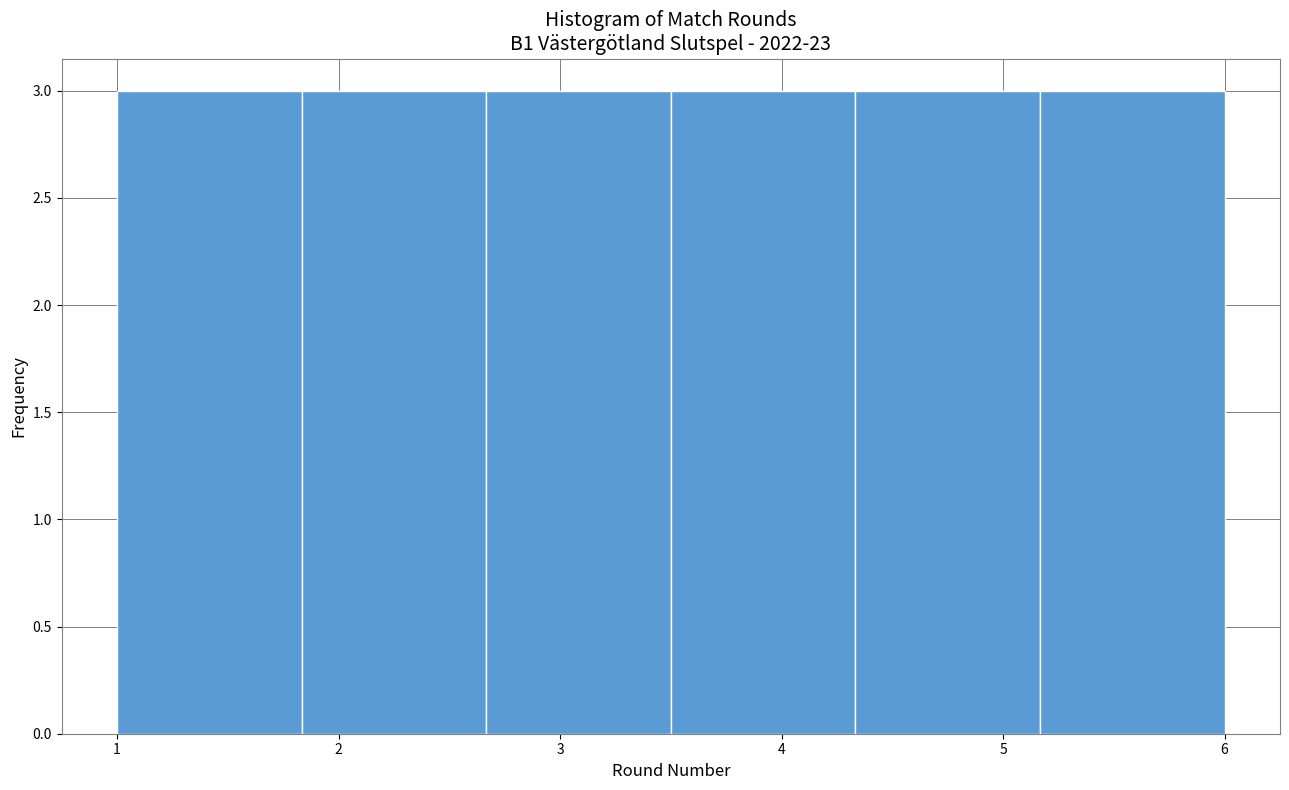

How tall is the bar that spans 2.7 to 3.5 on the x-axis? Neither the bar edges nor the heights are printed on the chart, so give them approximately, as read against the axes.

3